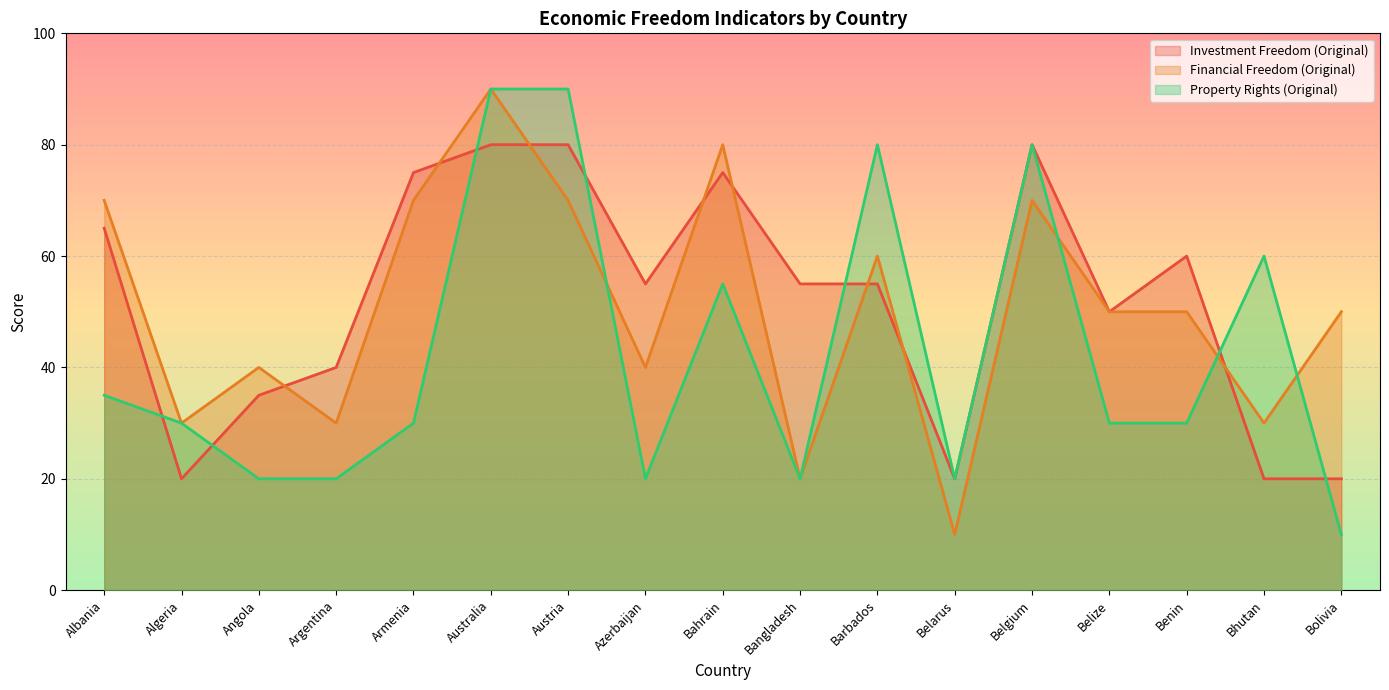

Where do Investment Freedom (Original) and Property Rights (Original) first cross each other?

Albania and Algeria